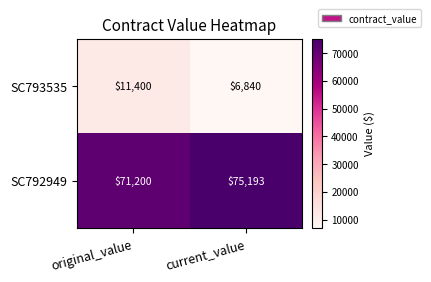

At which category is the sum across all series the highest?

original_value